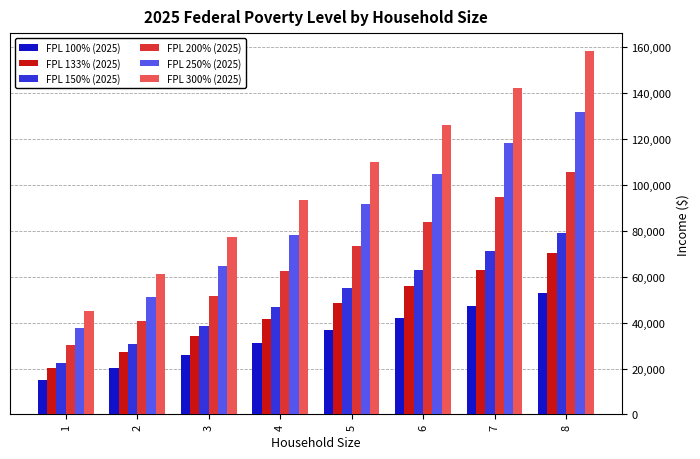

Rank the series at 6 from lowest to highest value.

FPL 100% (2025), FPL 133% (2025), FPL 150% (2025), FPL 200% (2025), FPL 250% (2025), FPL 300% (2025)